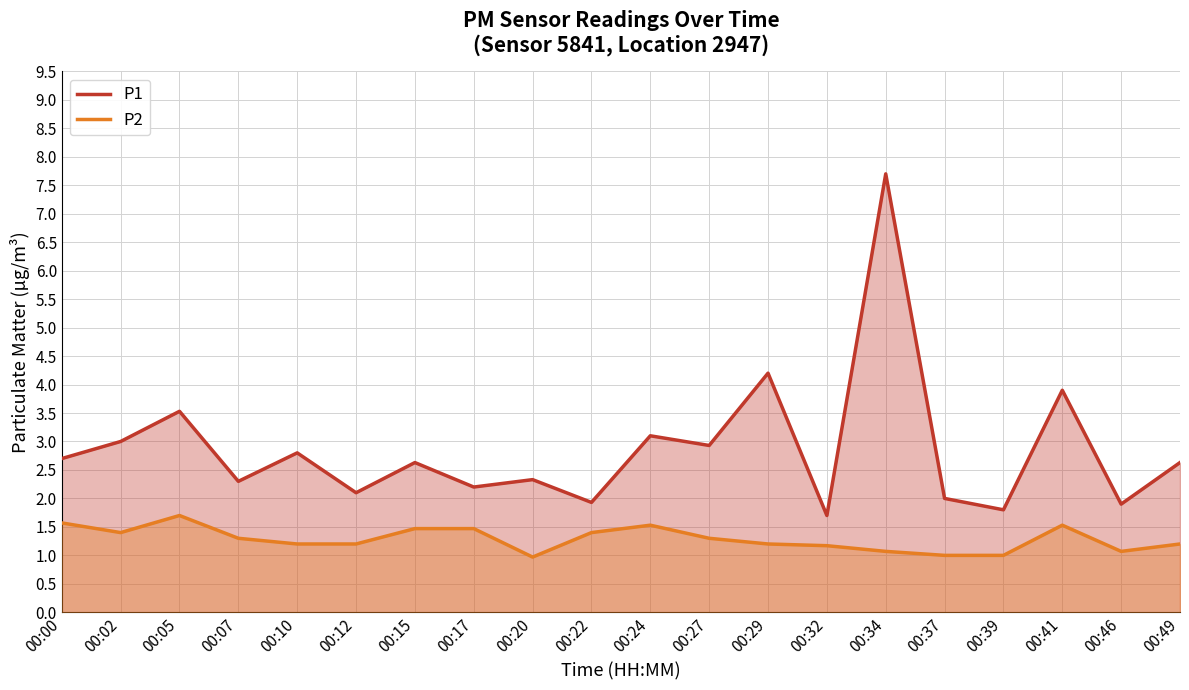

Rank the series by their average value, from lowest to highest.

P2, P1